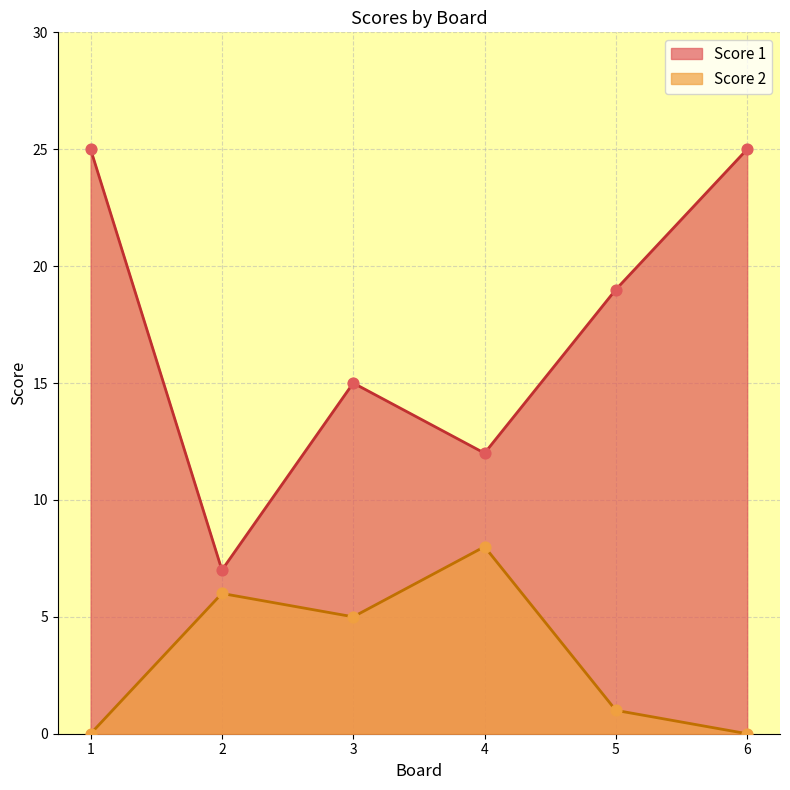

What are all the series names shown in the legend?

Score 1, Score 2